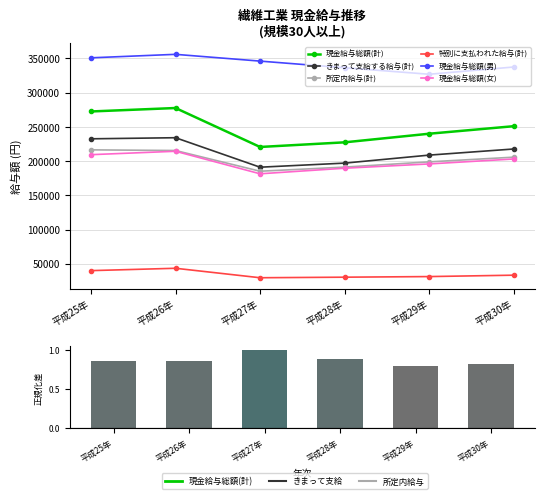

At which label does きまって支給する給与(計) reach its peak?

平成26年